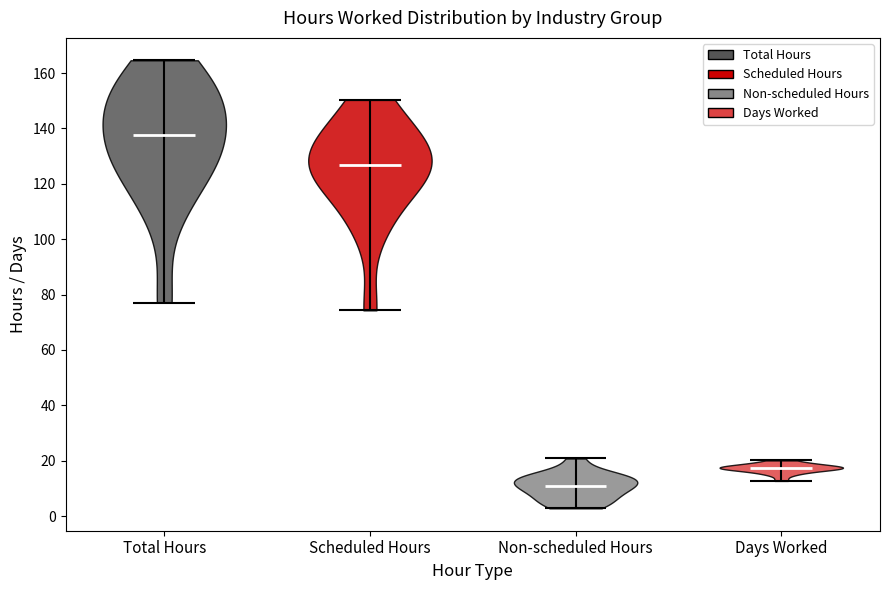

What is the highest point the violin for Non-scheduled Hours reaches on the y-axis? The values are not printed on the chart, so give them approximately, as read against the axis.

20